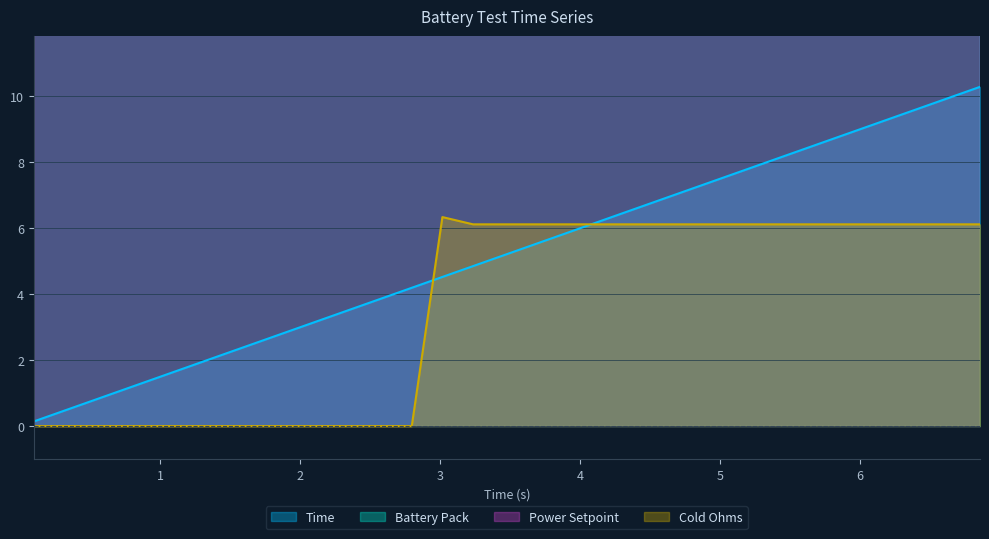

Reading left to right, transcribe all the data shown in this chart.

Time: 0.1	0.3	0.5	0.7	1.0	1.3	1.5	1.7	1.9	2.0	2.3	2.6	2.8	3.0	3.2	3.4	3.7	4.0	4.2	4.5	4.9	5.1	5.5	5.8	6.1	6.4	6.7	7.0	7.3	7.6	7.8	8.1	8.3	8.6	8.9	9.2	9.4	9.6	10.0	10.3
Battery Pack: 30.8	30.8	30.8	30.8	30.7	30.8	30.8	30.8	30.8	30.8	30.7	30.8	30.8	30.8	30.8	30.8	30.7	30.8	30.8	30.7	28.4	28.6	28.4	28.5	28.4	28.5	28.9	28.8	28.9	29.4	29.4	29.4	29.4	29.4	29.4	29.4	29.4	29.4	29.4	29.5
Cold Ohms: 0.0	0.0	0.0	0.0	0.0	0.0	0.0	0.0	0.0	0.0	0.0	0.0	0.0	0.0	0.0	0.0	0.0	0.0	0.0	6.3	6.1	6.1	6.1	6.1	6.1	6.1	6.1	6.1	6.1	6.1	6.1	6.1	6.1	6.1	6.1	6.1	6.1	6.1	6.1	6.1